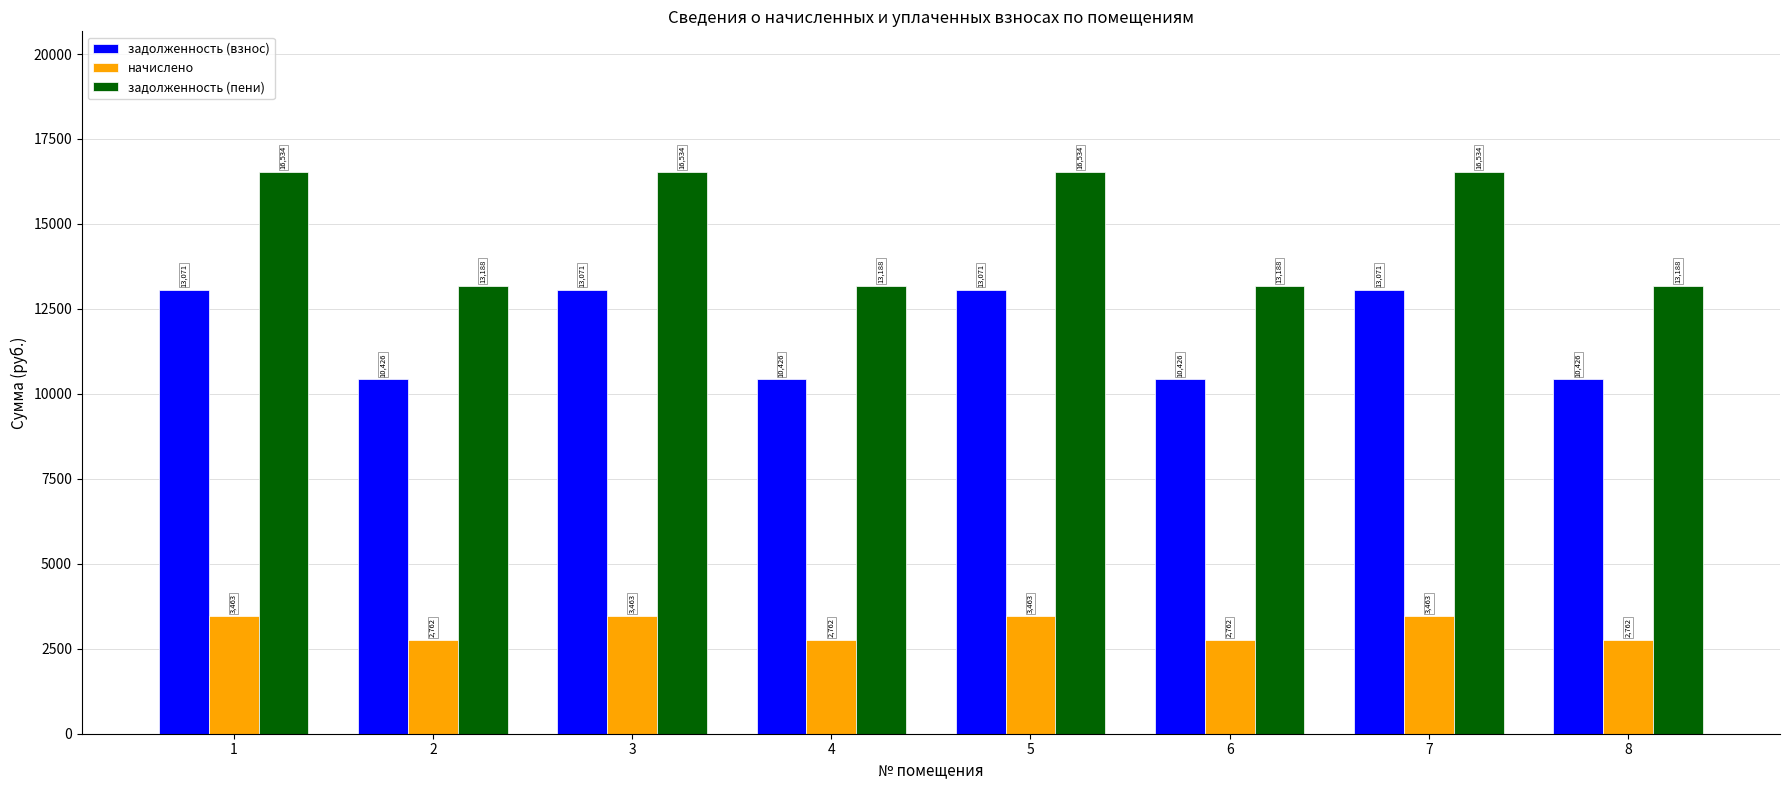

How many bars are there in each group?

3